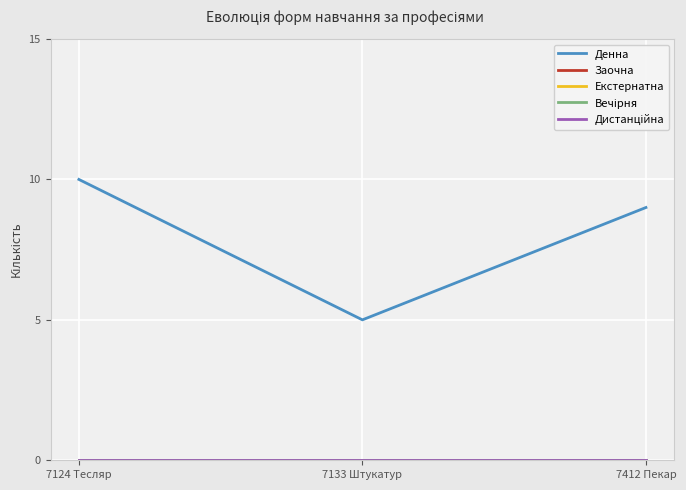

Which series has the largest range (max minus min)?

Денна